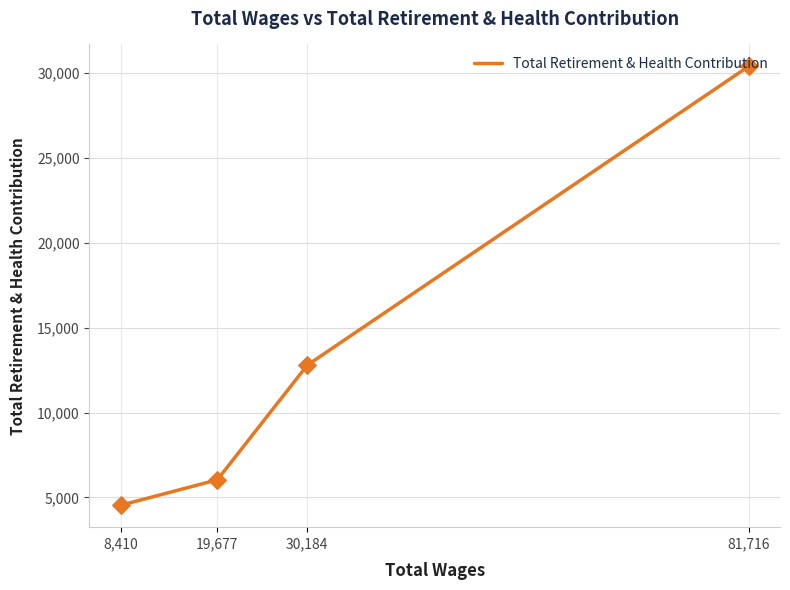

Which has a higher value, 19,677 or 30,184?

30,184